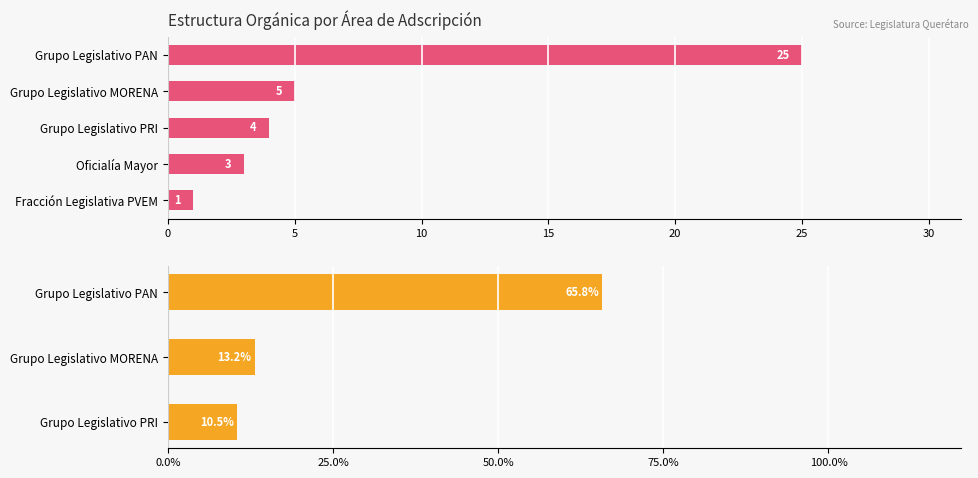

What is the sum of the values at Fracción Legislativa PVEM and Grupo Legislativo PAN?

26